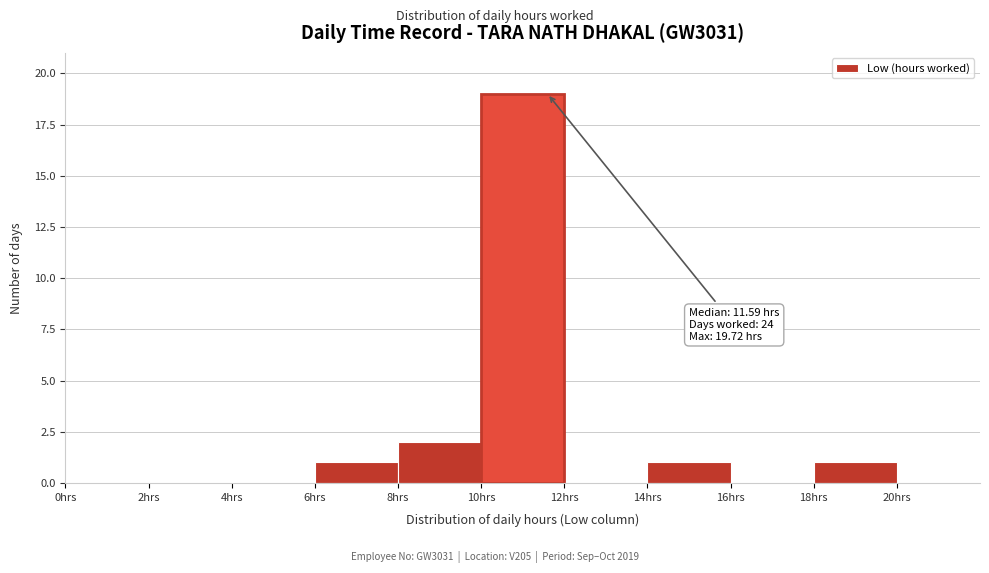

Over which range of the x-axis is the bar tallest?

10 to 12